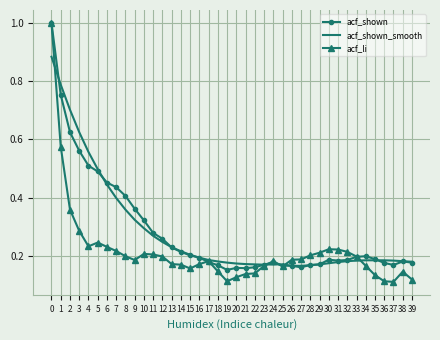

Which series has the largest range (max minus min)?

acf_li